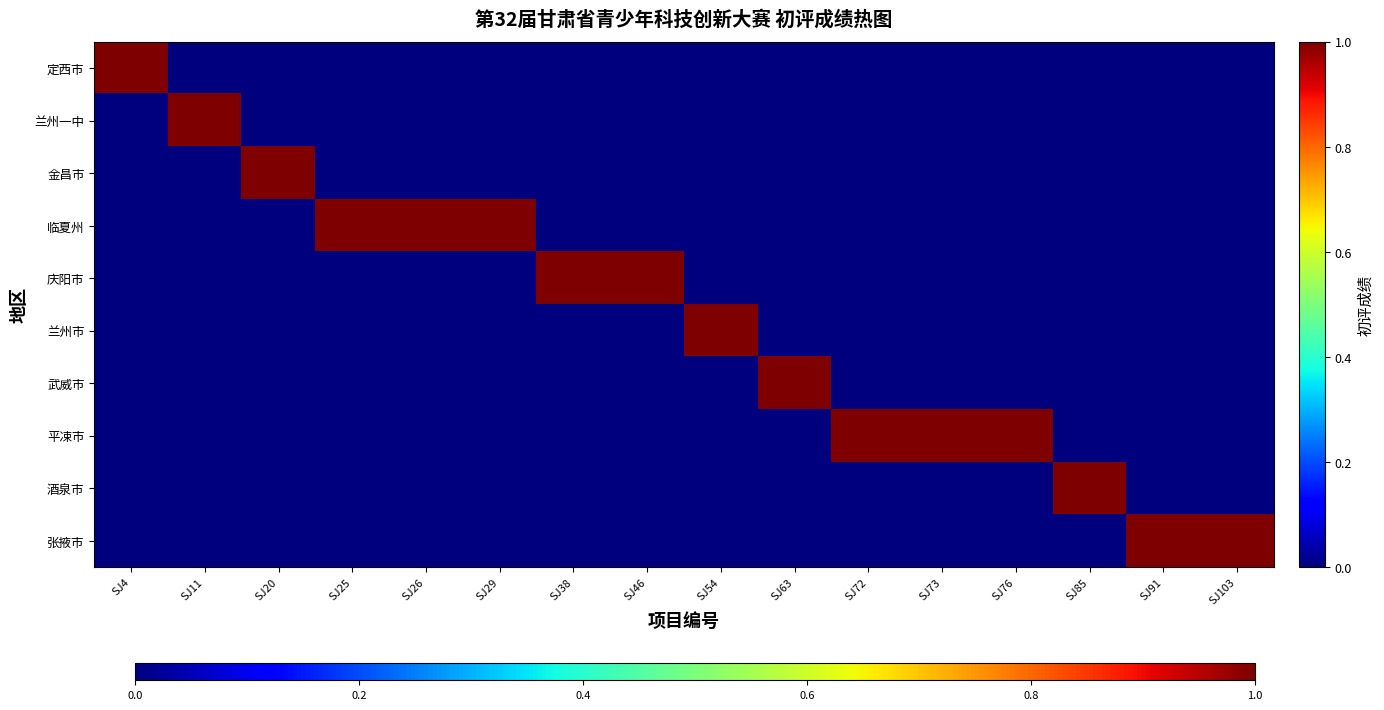

At which category is the sum across all series the highest?

SJ4